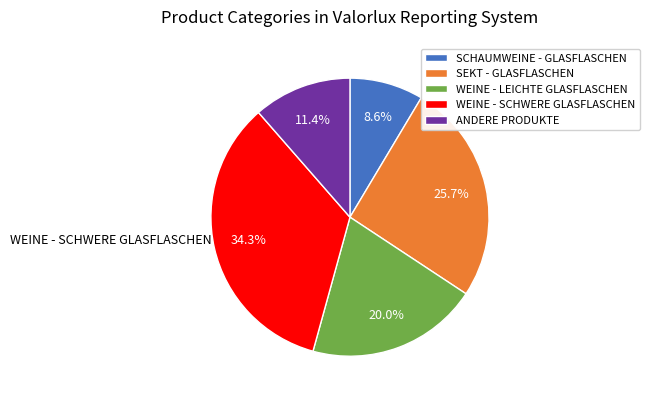

Does any single category account for the majority?

No